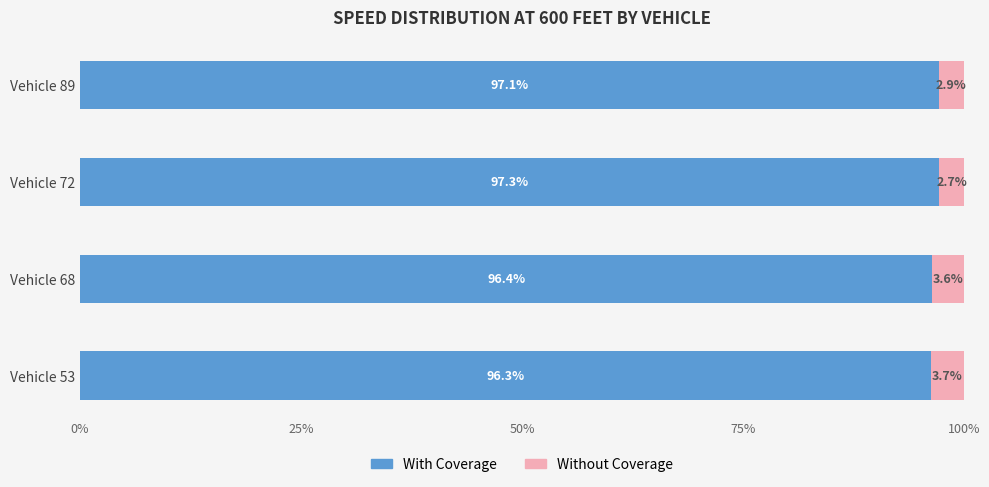

What is the approximate value of With Coverage at Vehicle 72?

97.3